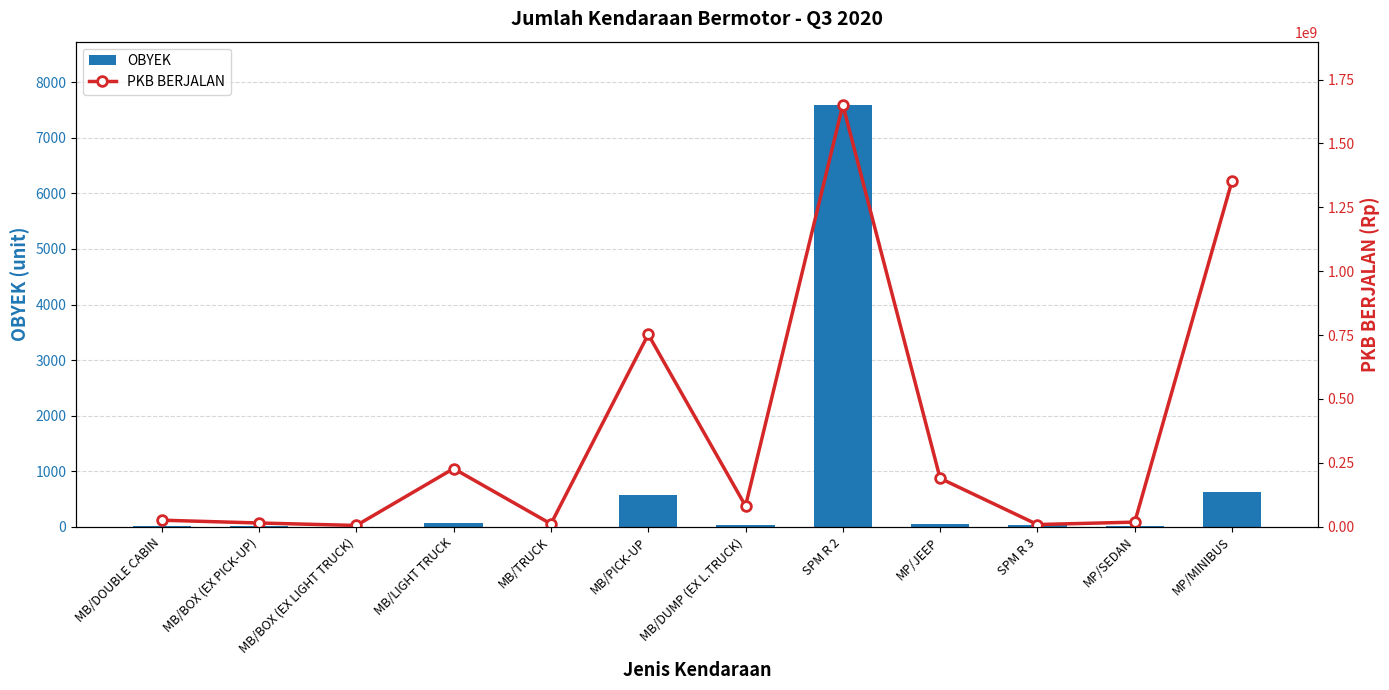

What is the lowest value of the OBYEK series?

1